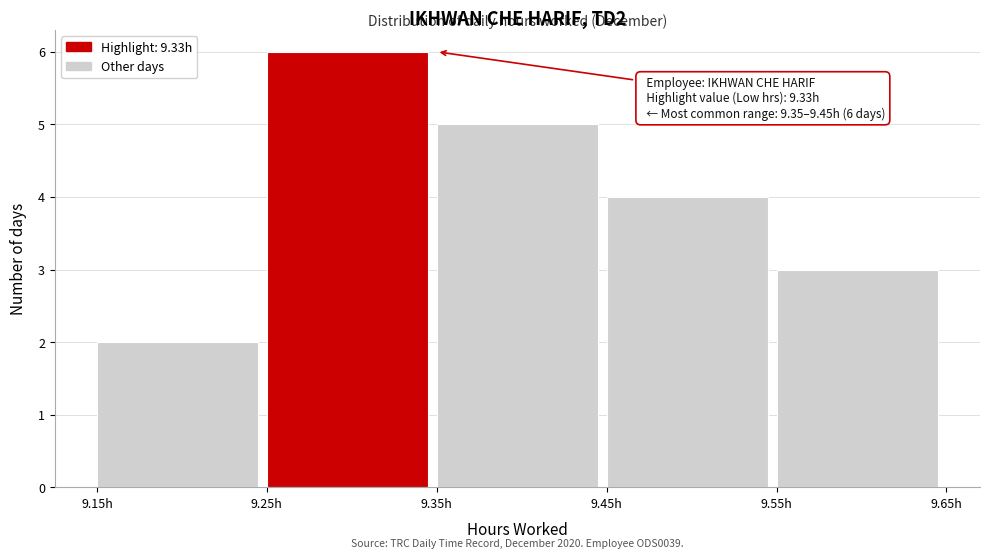

Over which range of the x-axis is the bar tallest?

9.25 to 9.35